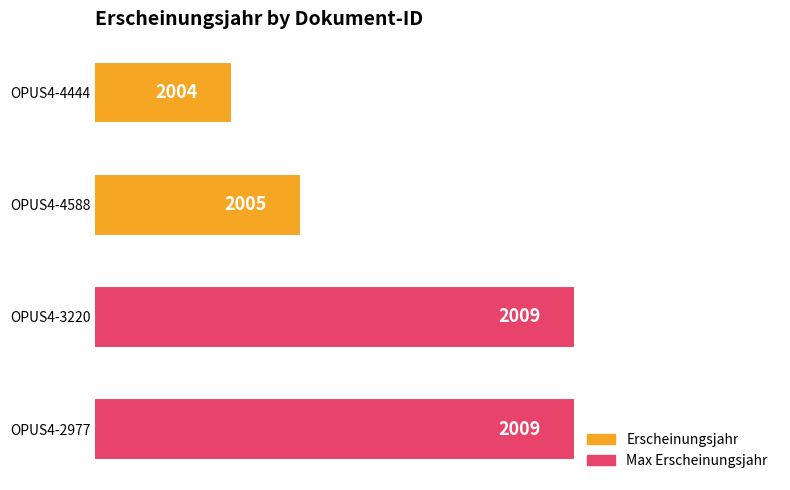

Between OPUS4-2977 and OPUS4-4588, which is larger?

OPUS4-2977